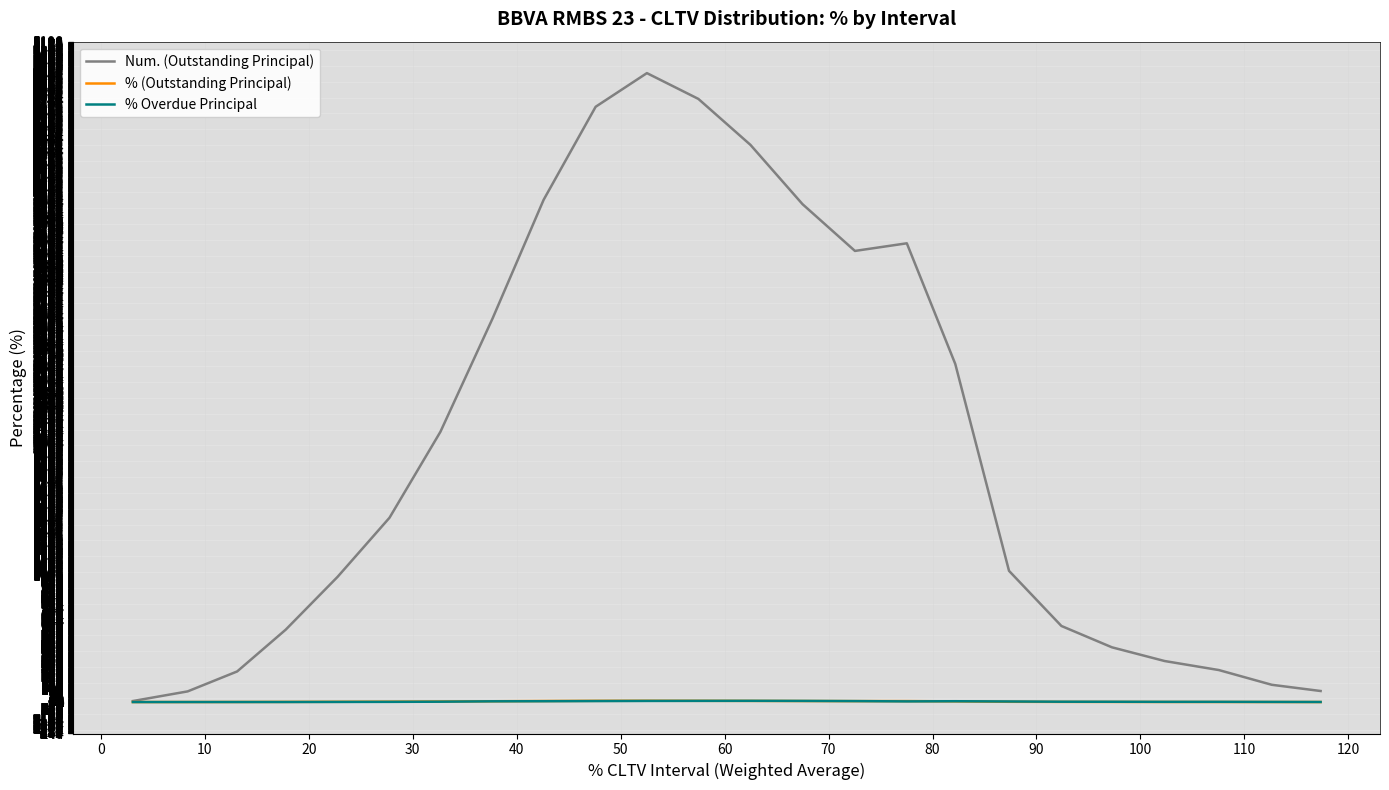

Which series has the widest spread of values?

Num. (Outstanding Principal)